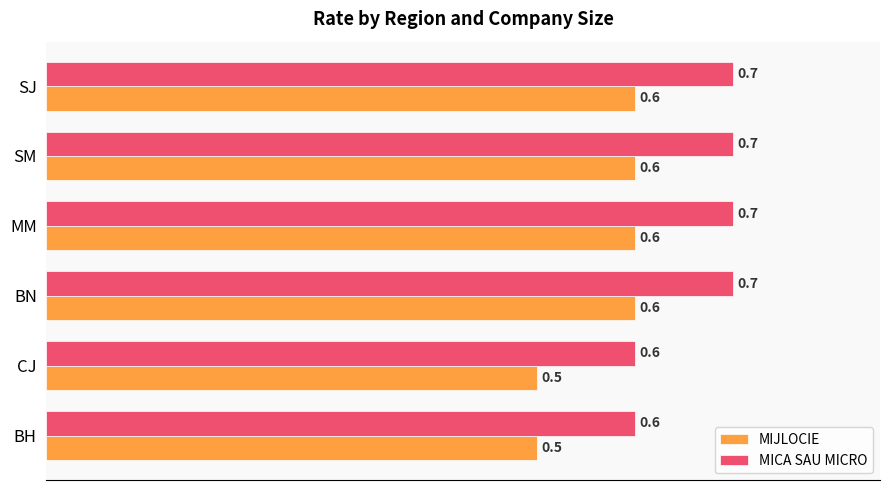

What is the sum of all MICA SAU MICRO values?

4.0